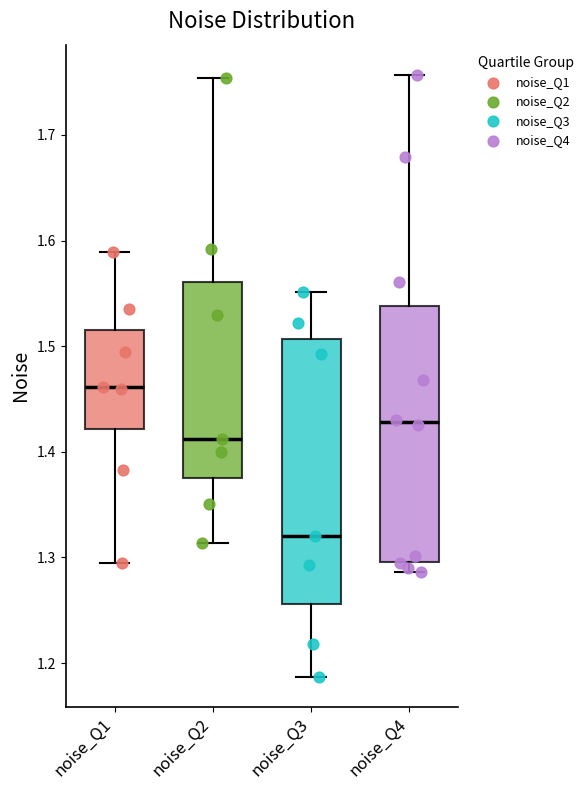

Where does the upper whisker of the box for noise_Q1 end on the y-axis? The values are not printed on the chart, so give them approximately, as read against the axis.

1.59